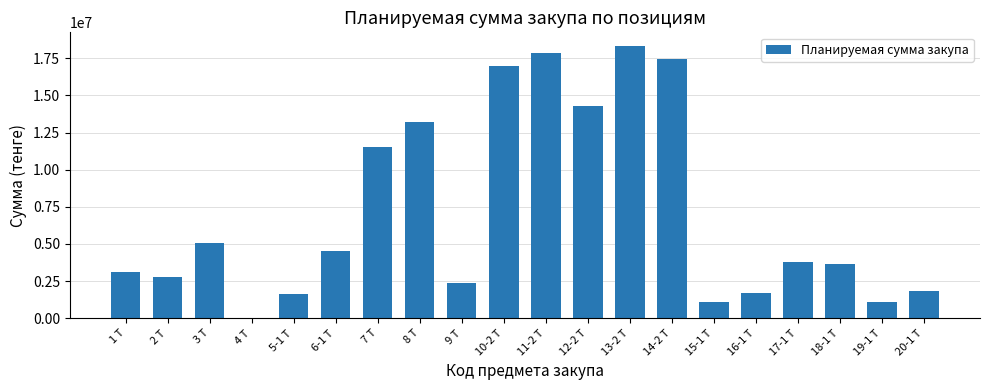

Is it true that the value at 6-1 Т is 4497428.6?

True